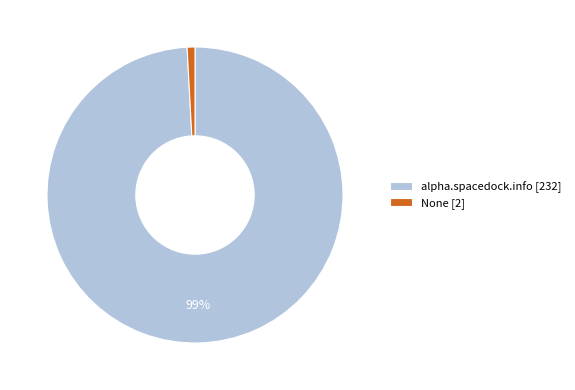

To the nearest percent, what portion does alpha.spacedock.info represent?

99%